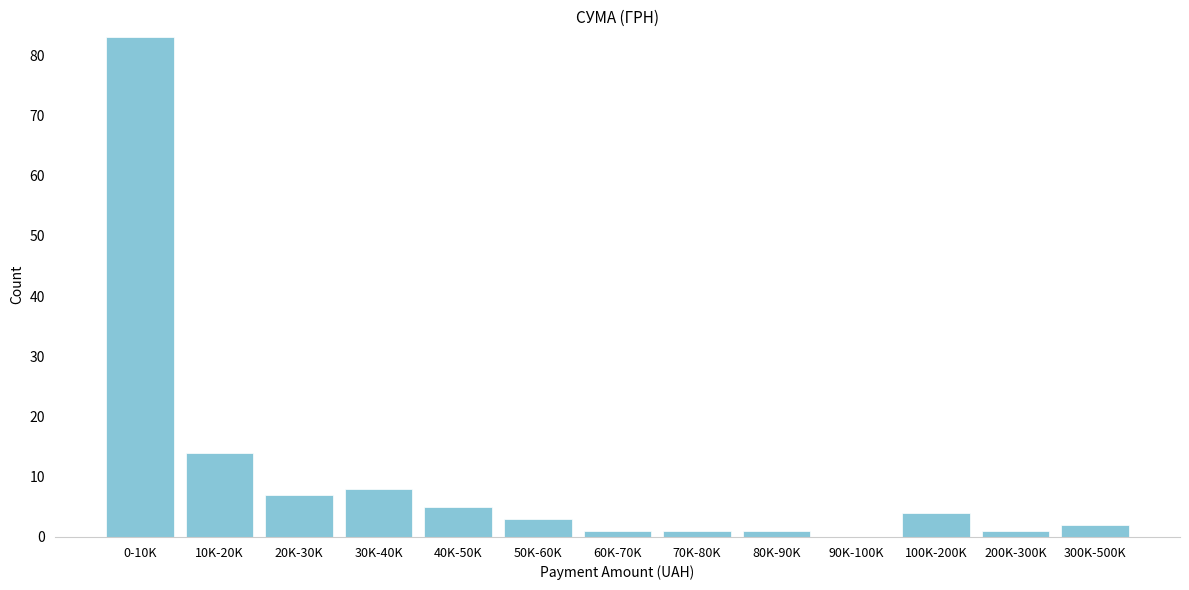

Reading right to left, what are all the values shown in this chart?

300K-500K=2	200K-300K=1	100K-200K=4	90K-100K=0	80K-90K=1	70K-80K=1	60K-70K=1	50K-60K=3	40K-50K=5	30K-40K=8	20K-30K=7	10K-20K=14	0-10K=83